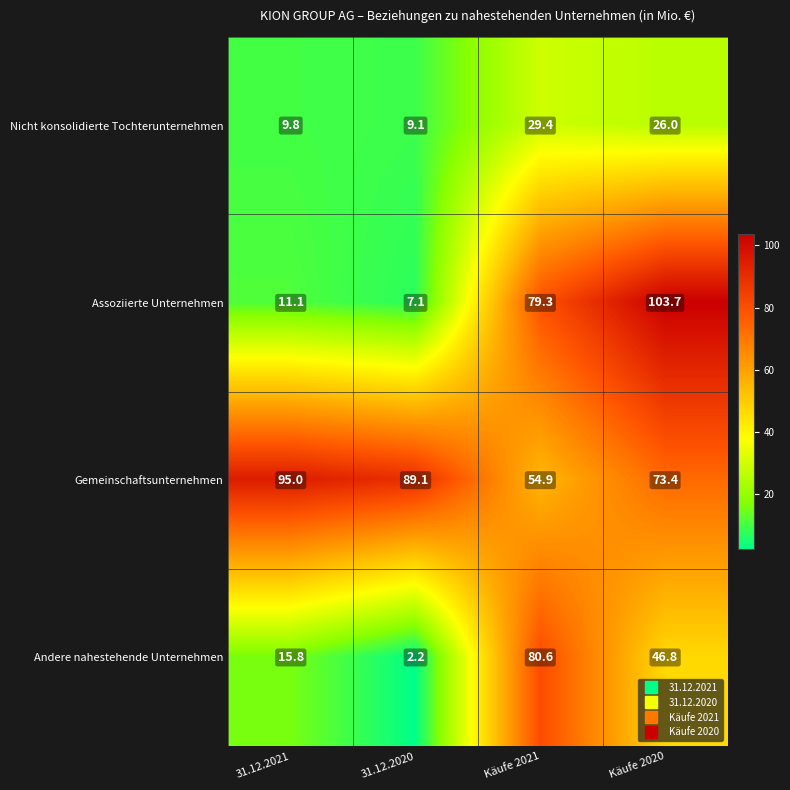

At which category is the sum across all series the highest?

Käufe 2020